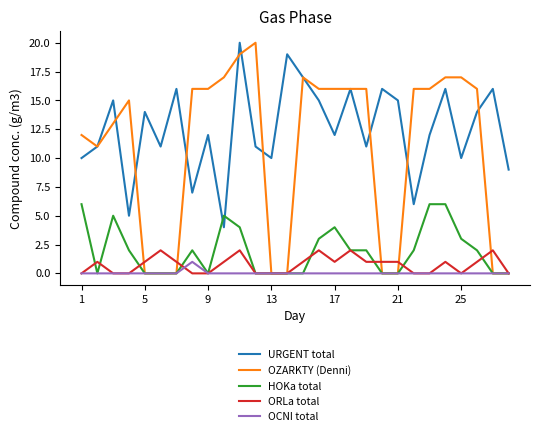

How many categories are shown in the chart?

28